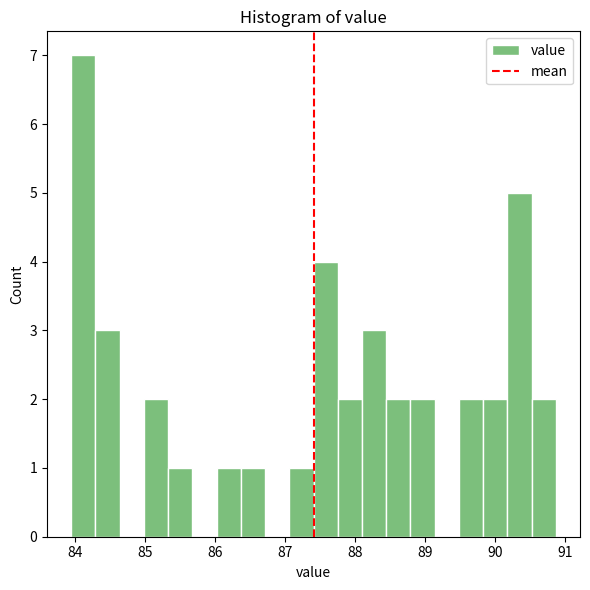

Around what value on the x-axis is the tallest bar? Give the approximate position of its centre, as read against the axis.

84.1